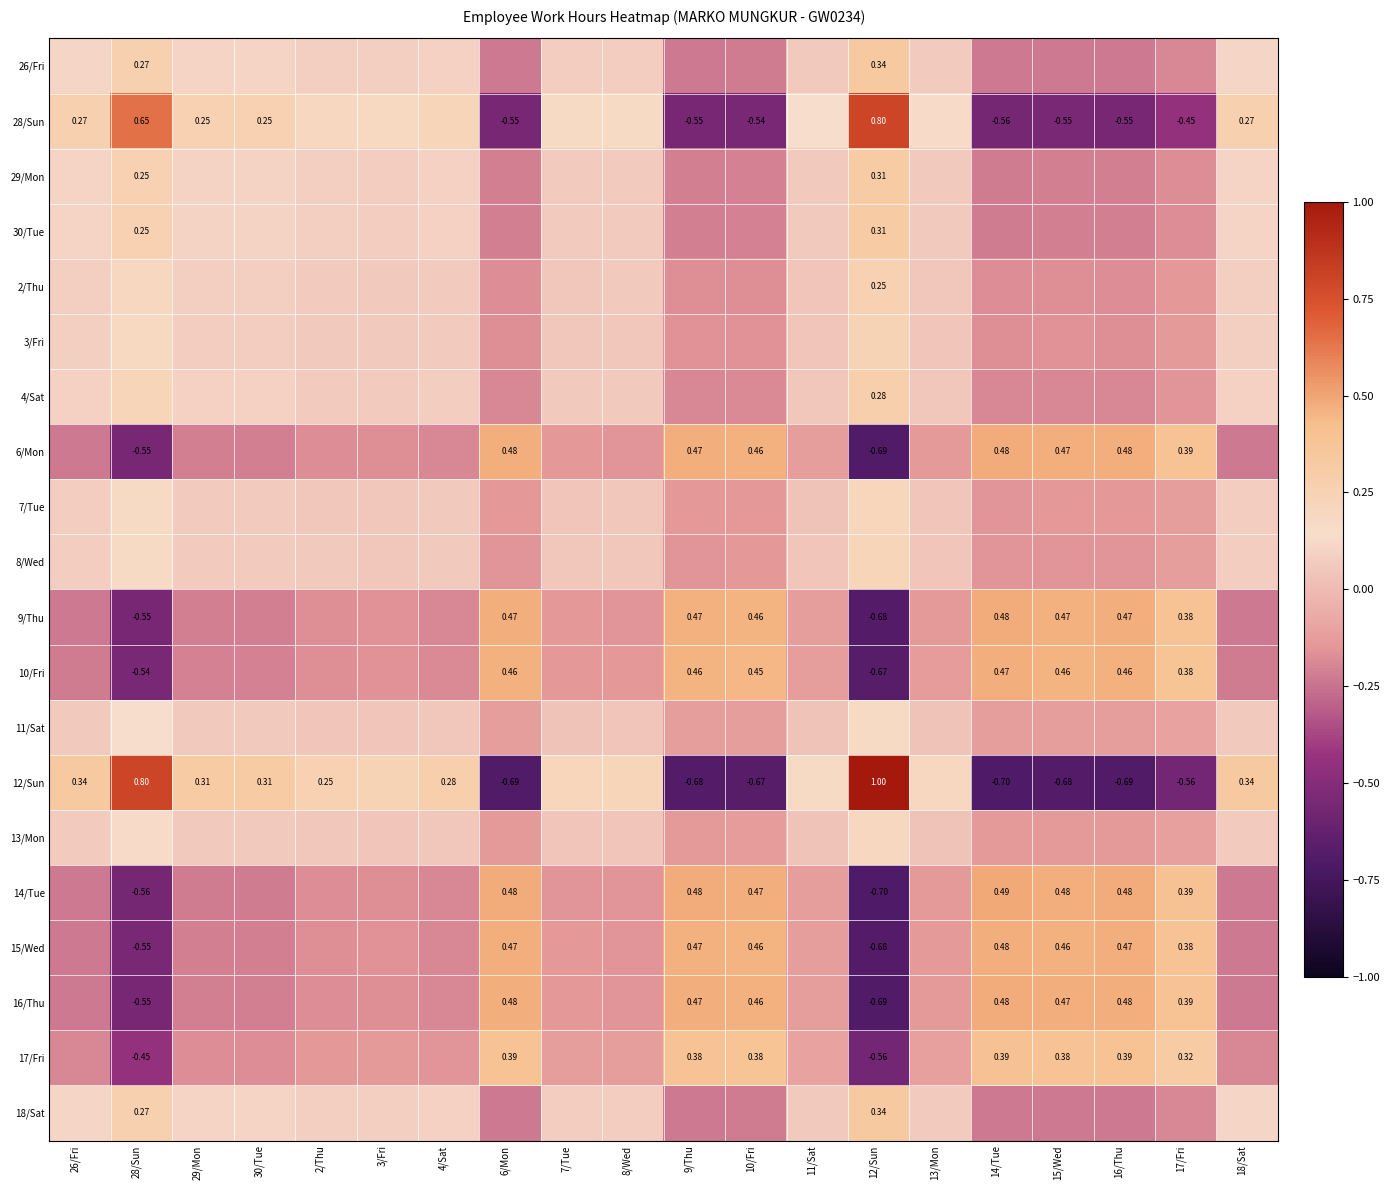

At which label is 13/Mon closest to 0?

11/Sat